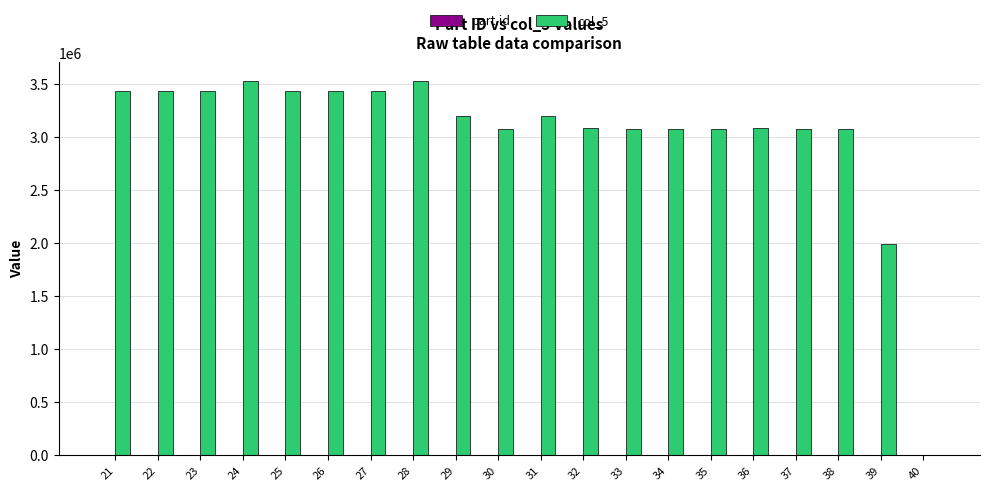

Are the bars horizontal?

No